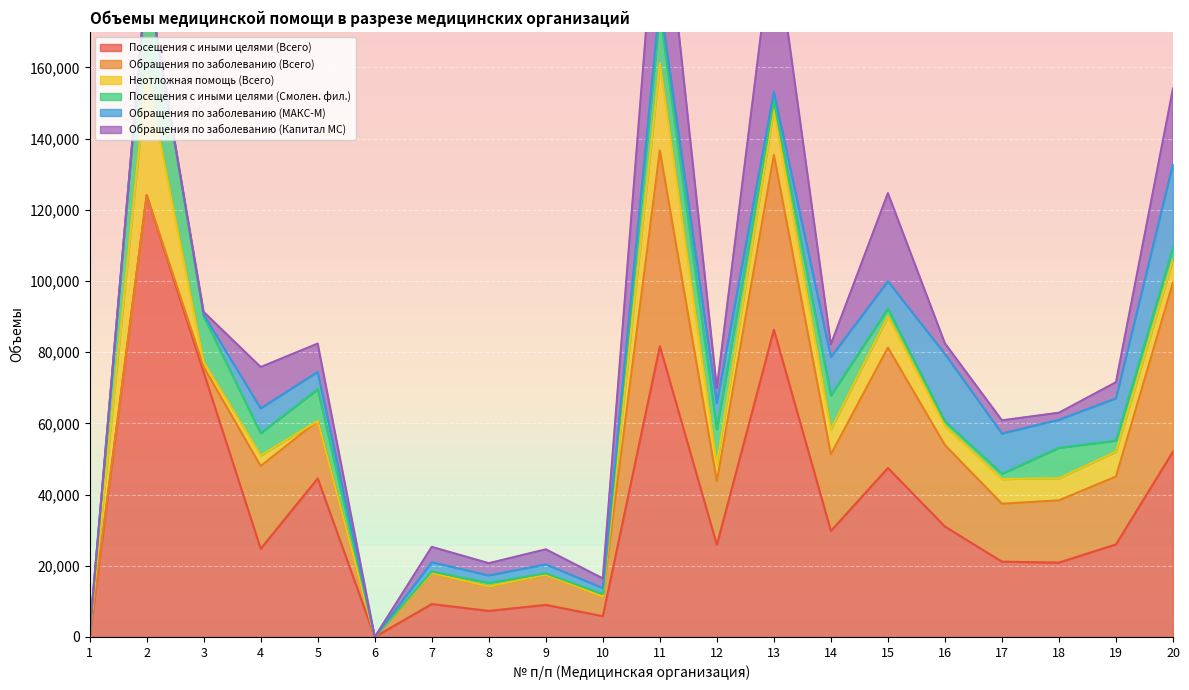

At which label is Обращения по заболеванию (Всего) closest to 27494?

4